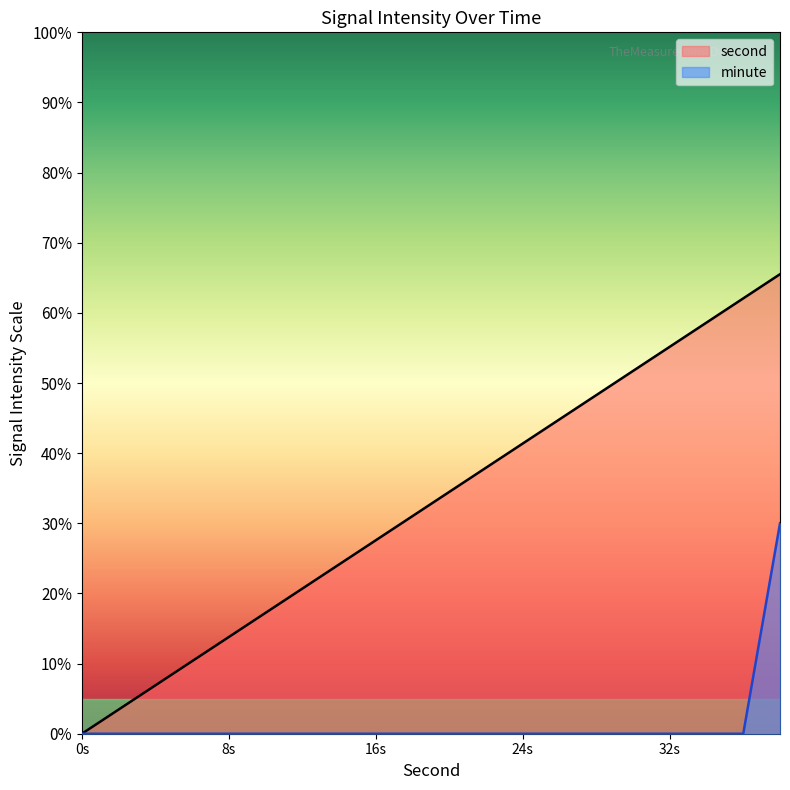

At which category is the sum across all series the highest?

38